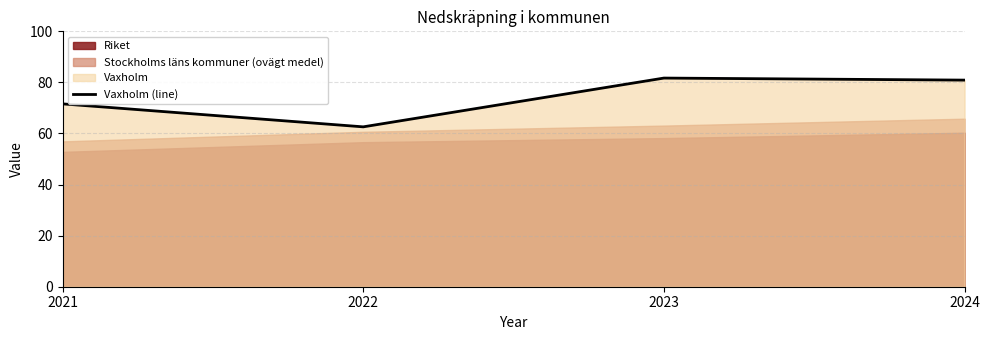

The value of Vaxholm (line) at 2022 is 62.6. True or false?

True